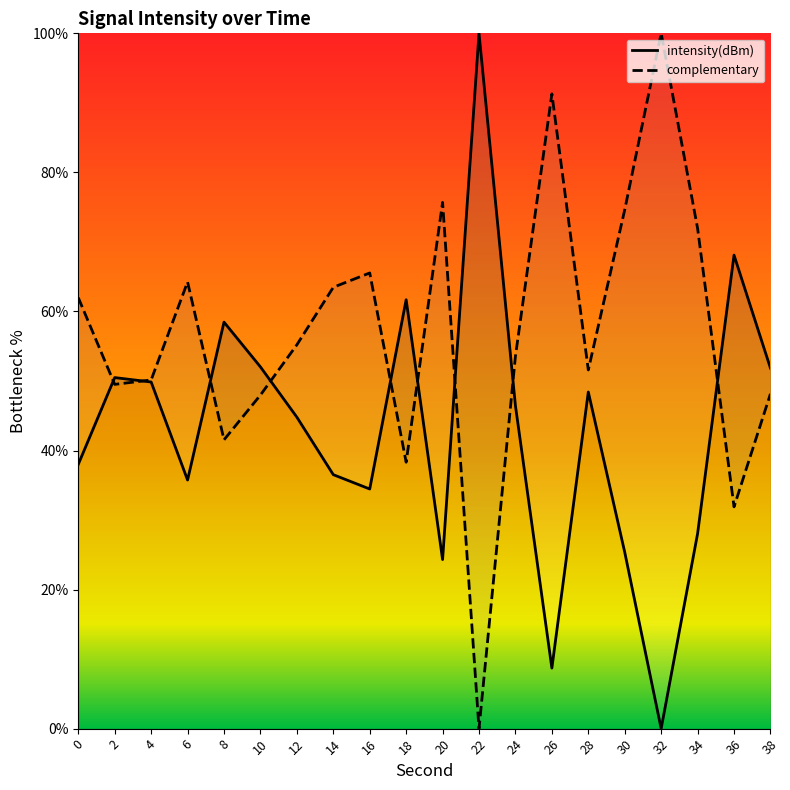

Where is the data nearest to the value 50?

4